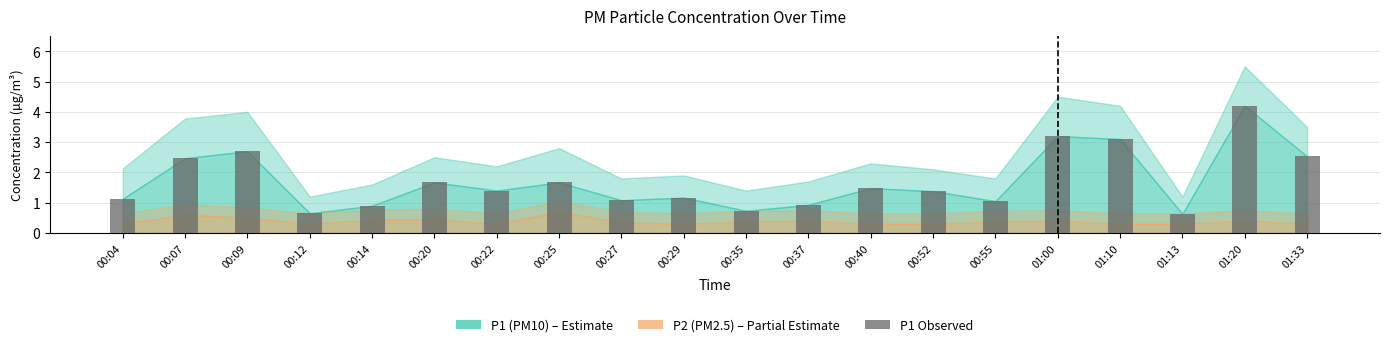

What is the label of the 20th bar from the left?

01:33